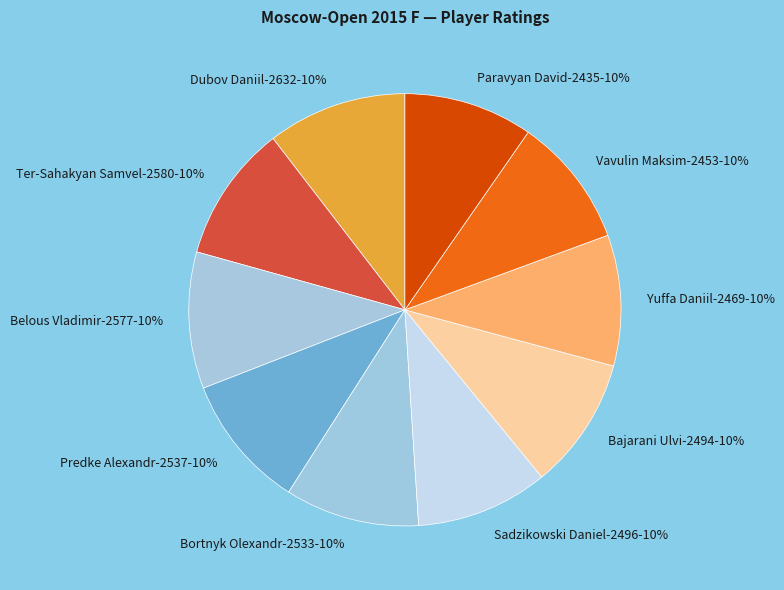

To the nearest percent, what is the combined percentage of Belous Vladimir-2577 and Yuffa Daniil-2469?

20%